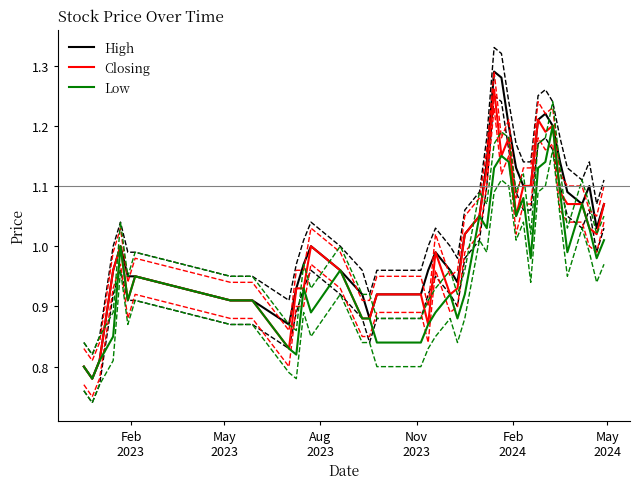

How many interior local valleys does the Low series have?

10